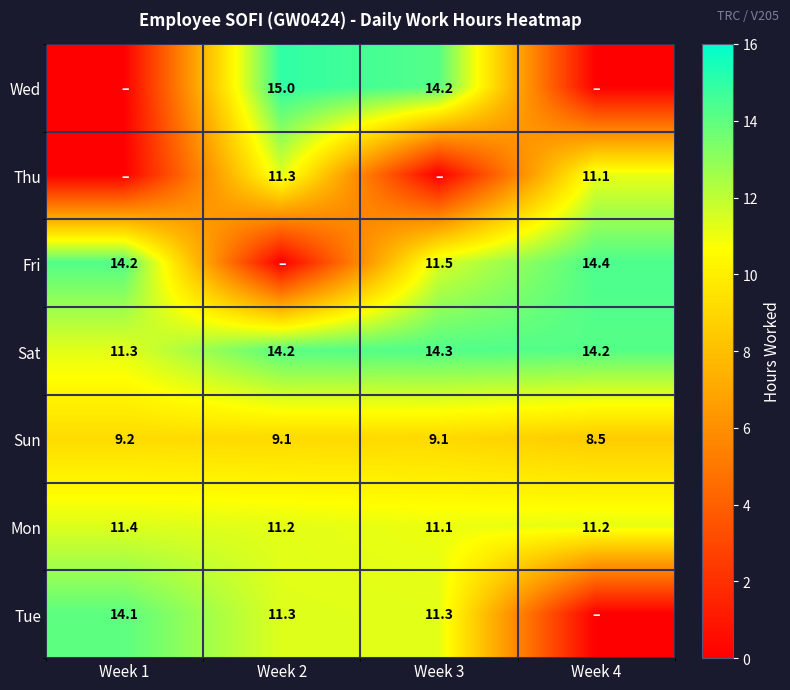

Is it true that Mon equals 7.3 at Week 3?

False